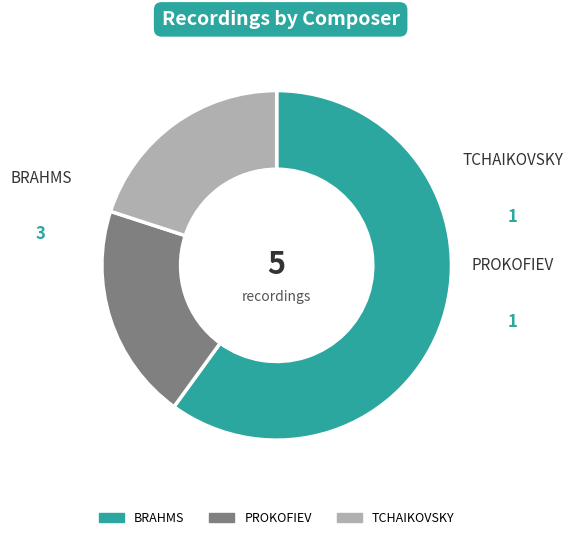

What is the largest slice in the pie chart?

BRAHMS